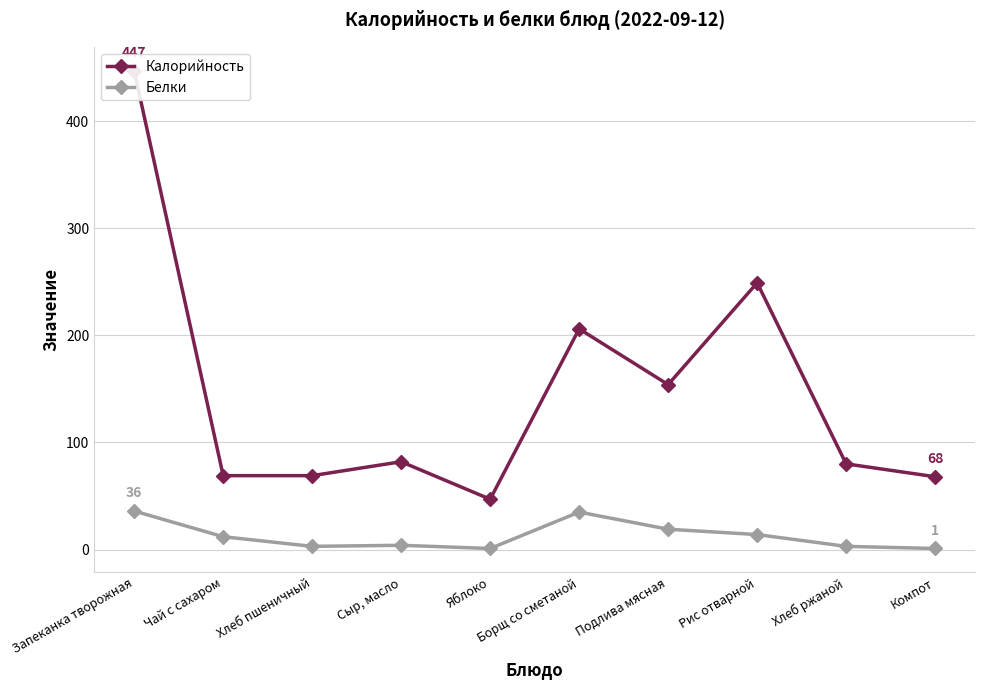

Which category has the lowest value in the Калорийность series?

Яблоко